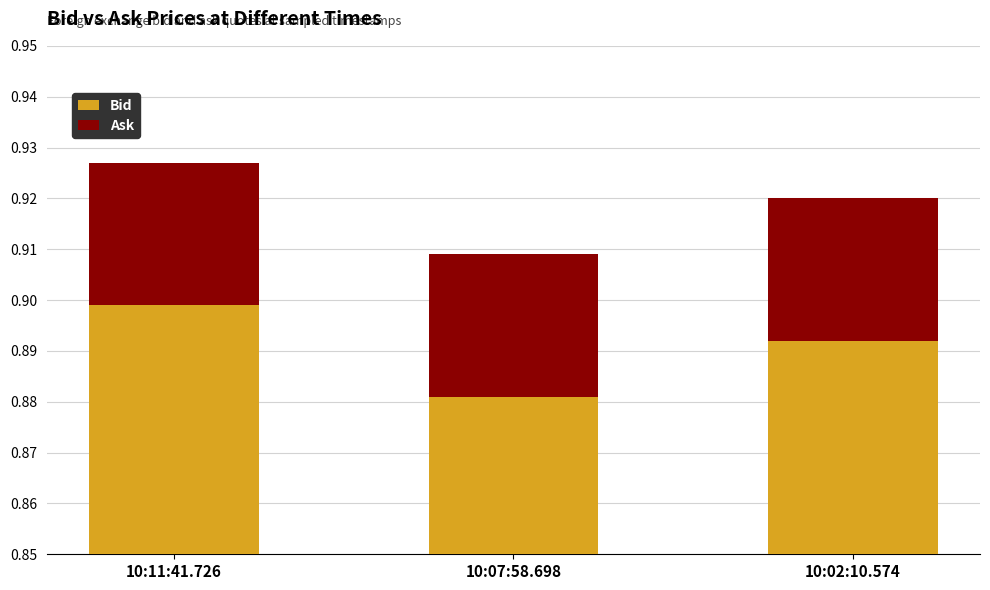

What position from the right is 10:11:41.726?

3